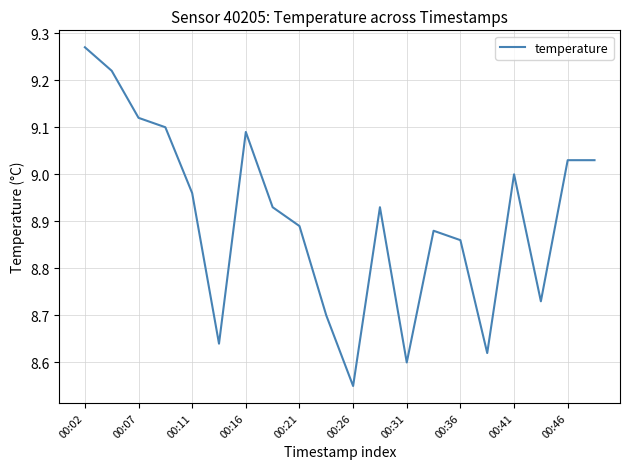

What is the difference between the maximum and minimum values?

0.7